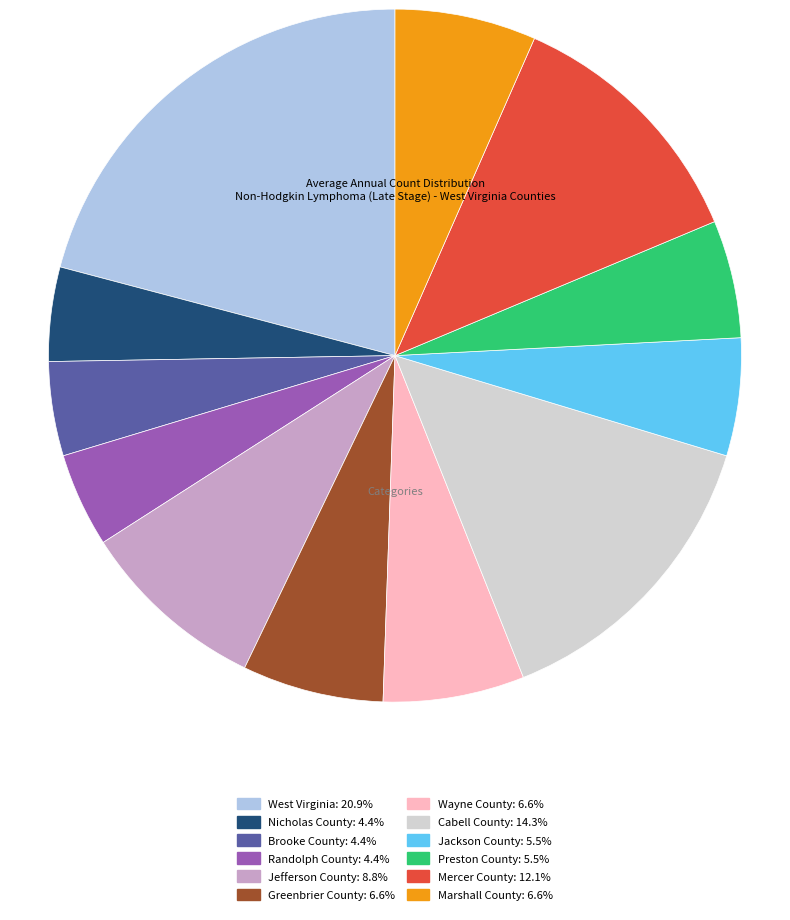

Count the number of slices in the pie.

12